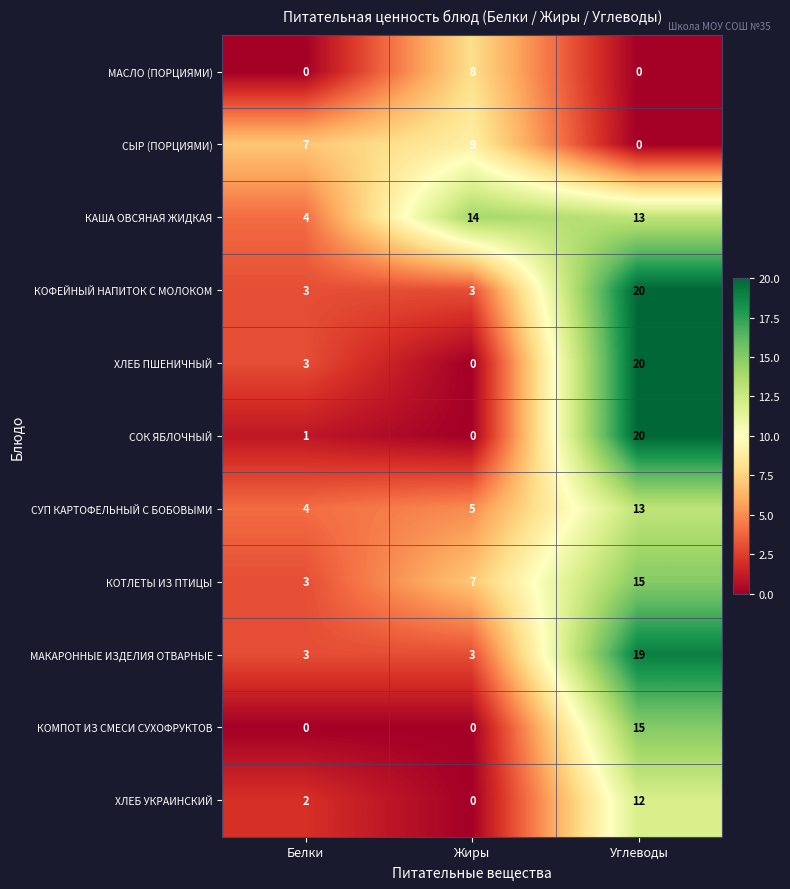

What is the difference between the maximum and minimum values in the ХЛЕБ ПШЕНИЧНЫЙ series?

20